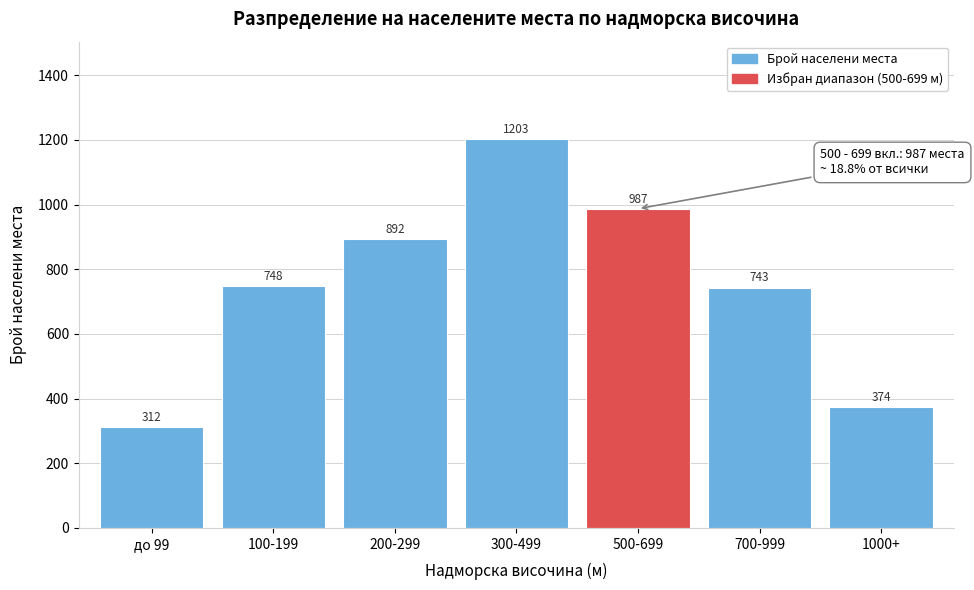

Reading left to right, what are all the values shown in this chart?

до 99=312	100-199=748	200-299=892	300-499=1203	500-699=987	700-999=743	1000+=374